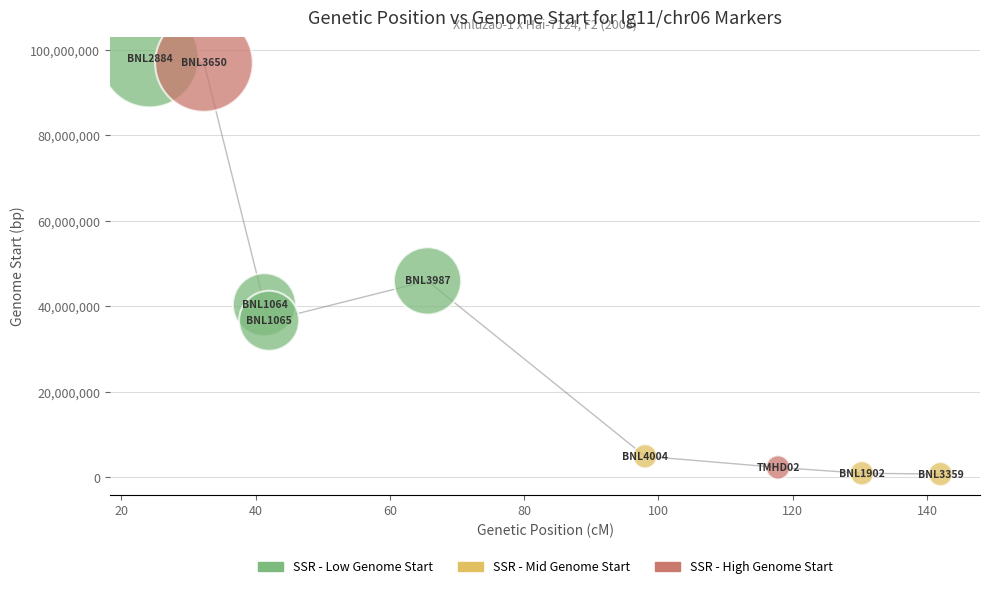

What Y value in the scatter plot is closest to 49420527?

45967279